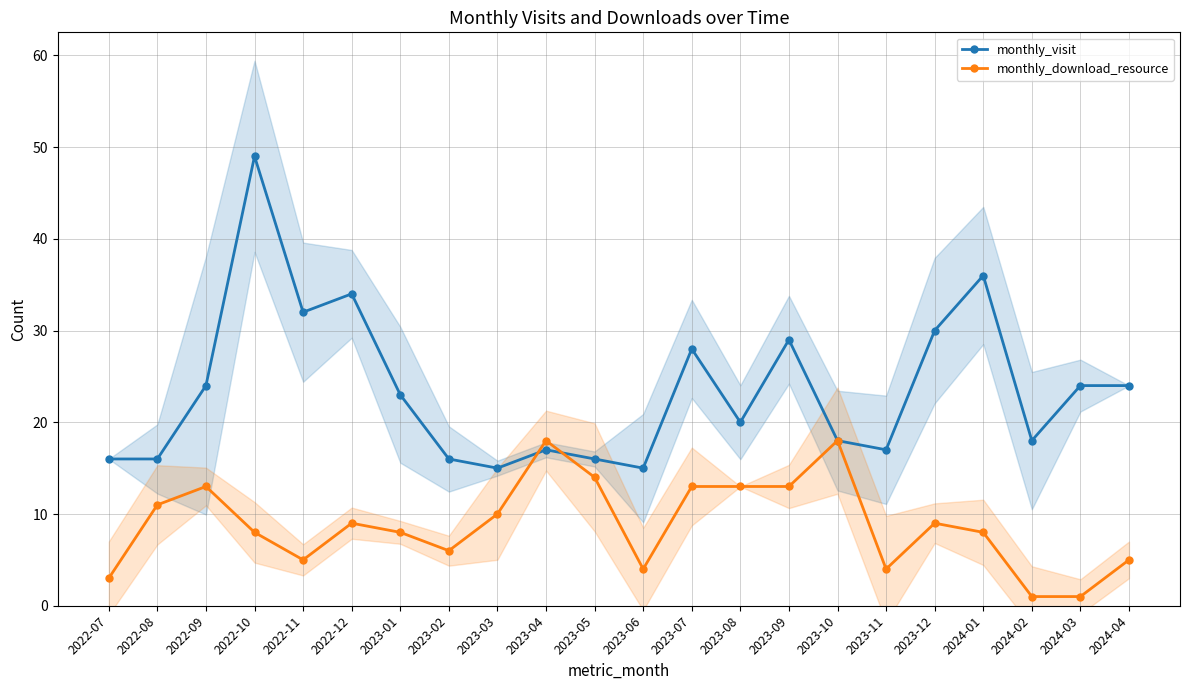

The value of monthly_visit at 2023-10 is 18. True or false?

True